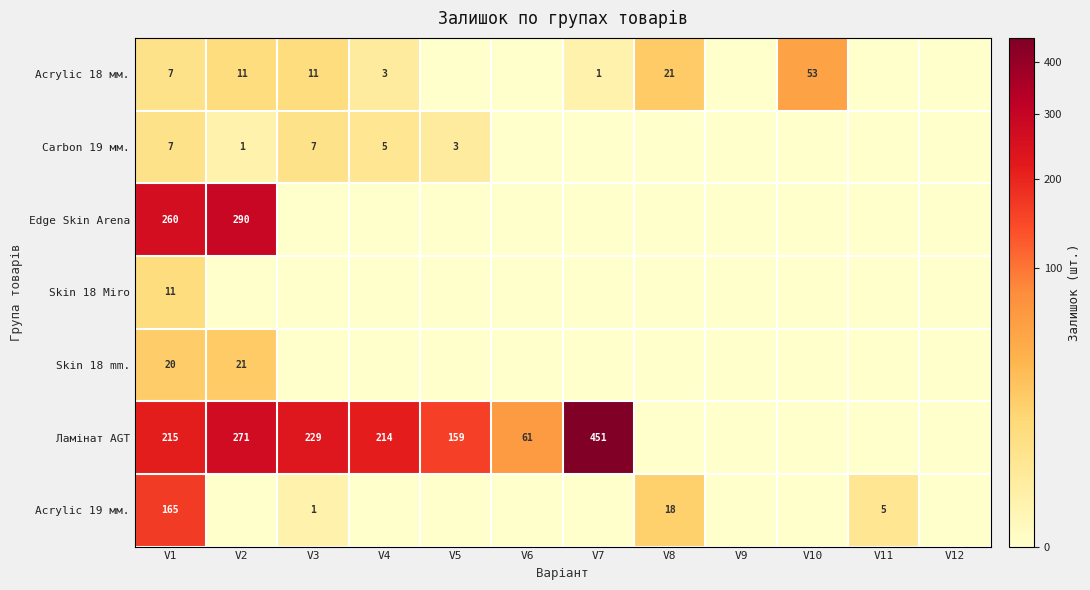

What is the difference between the Ламінат AGT values at V4 and V2?

57